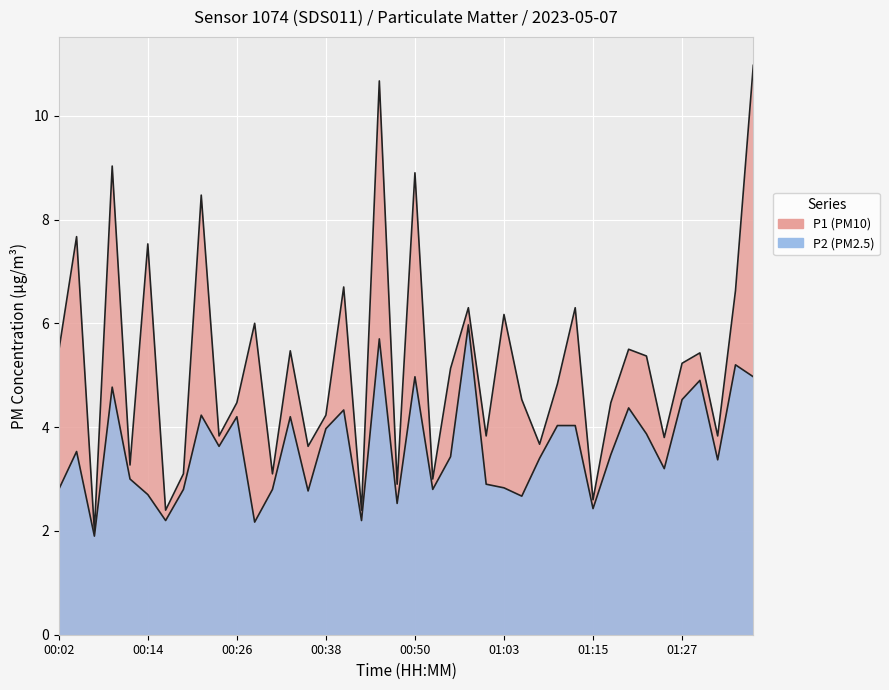

Between 01:07 and 00:33, which is larger?

00:33